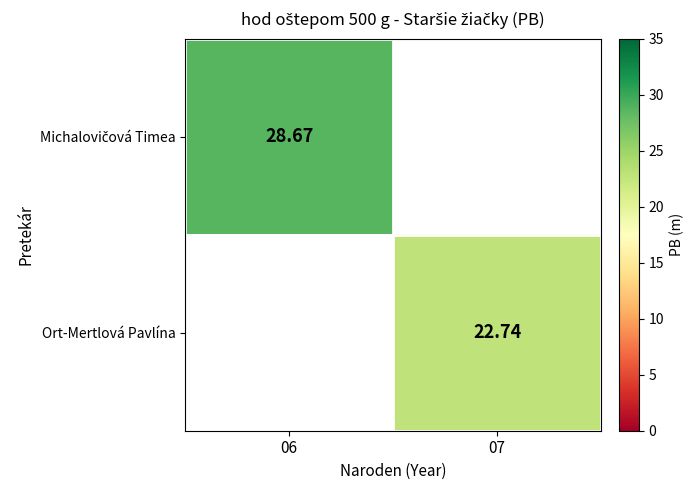

Rank the series by their average value, from lowest to highest.

Ort-Mertlová Pavlína, Michalovičová Timea